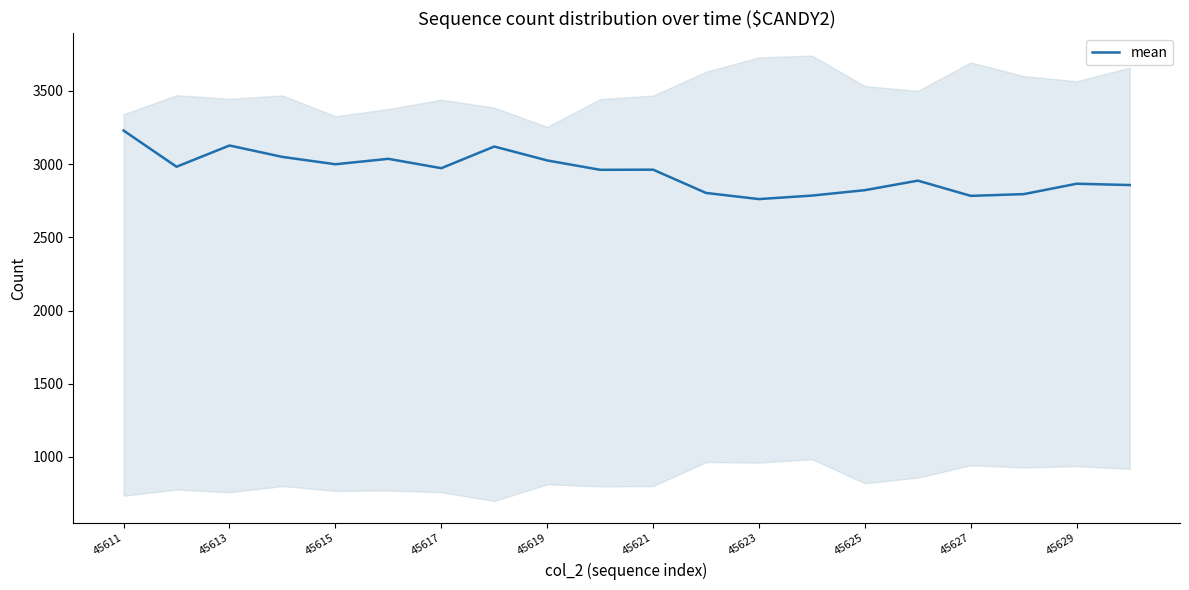

At which label does mean reach its peak?

45611